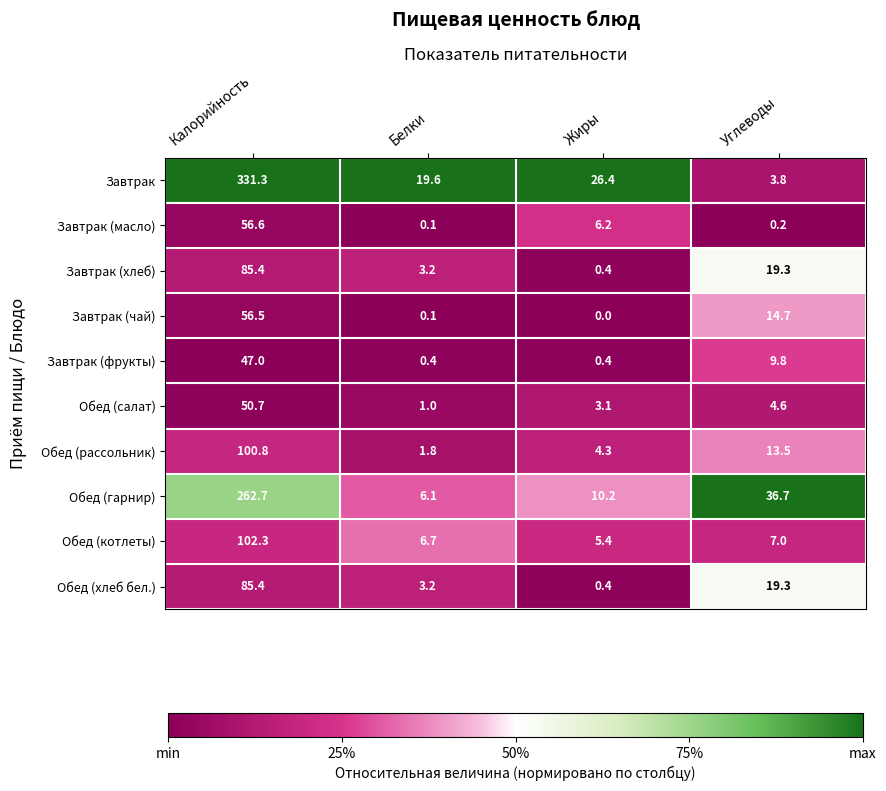

At which label does Обед (рассольник) first exceed 13?

Калорийность